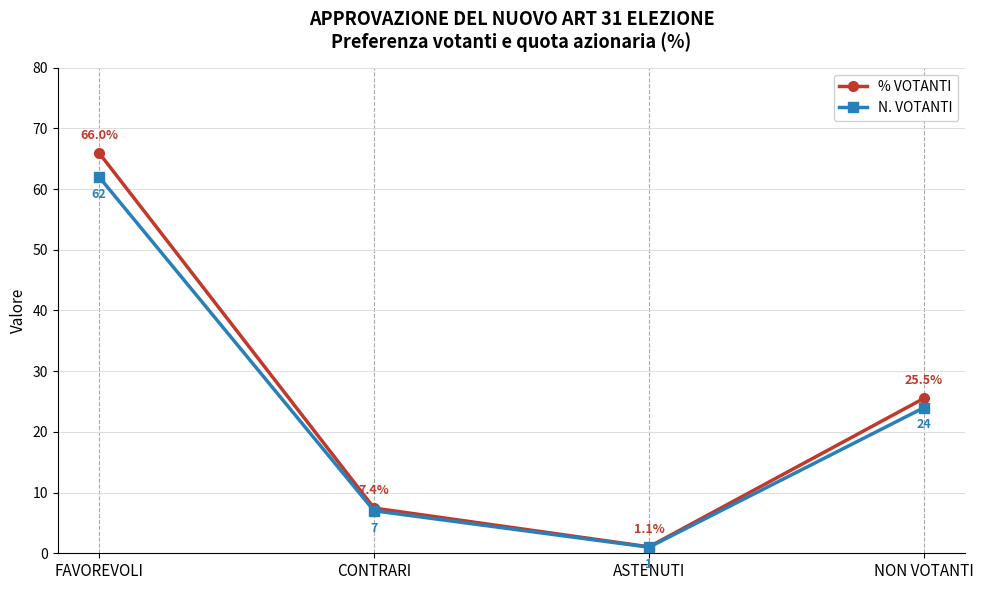

What is the minimum value shown in the chart?

1.0